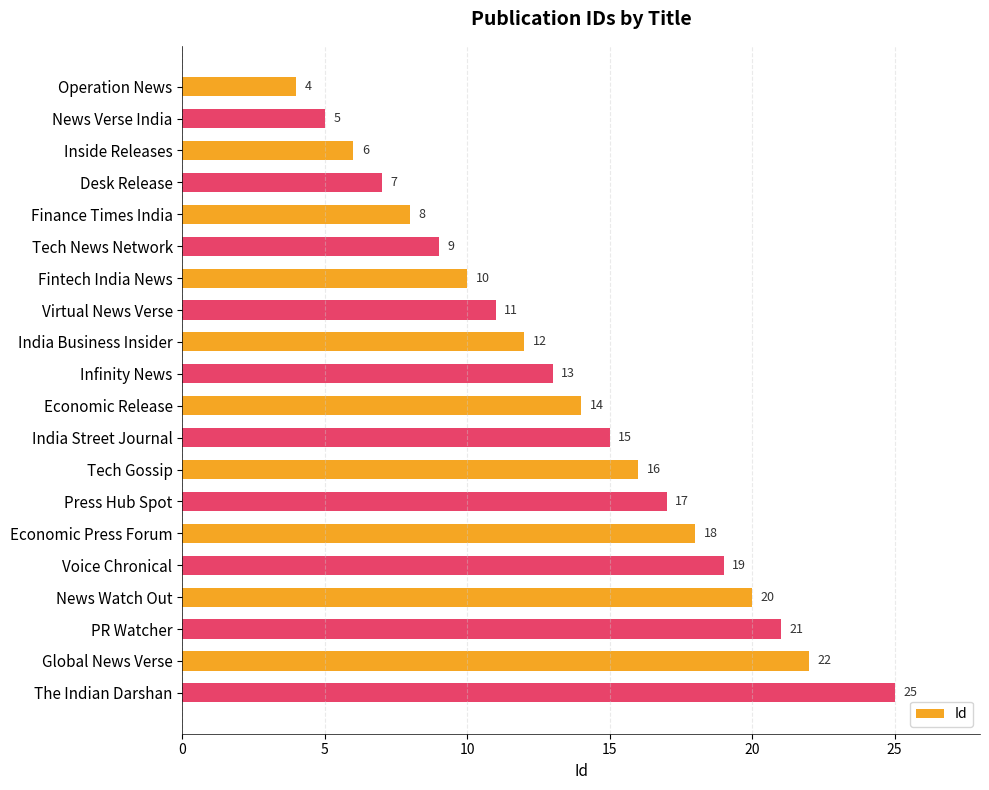

Rank the categories by value from lowest to highest.

Operation News, News Verse India, Inside Releases, Desk Release, Finance Times India, Tech News Network, Fintech India News, Virtual News Verse, India Business Insider, Infinity News, Economic Release, India Street Journal, Tech Gossip, Press Hub Spot, Economic Press Forum, Voice Chronical, News Watch Out, PR Watcher, Global News Verse, The Indian Darshan